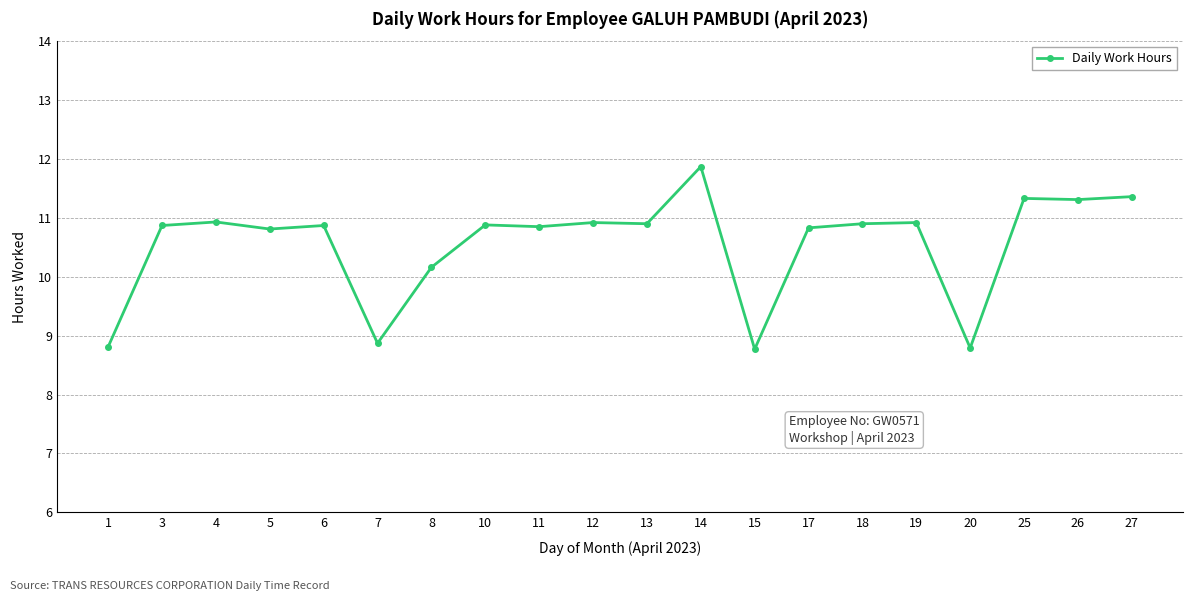

What value does the data have at 8?

10.2